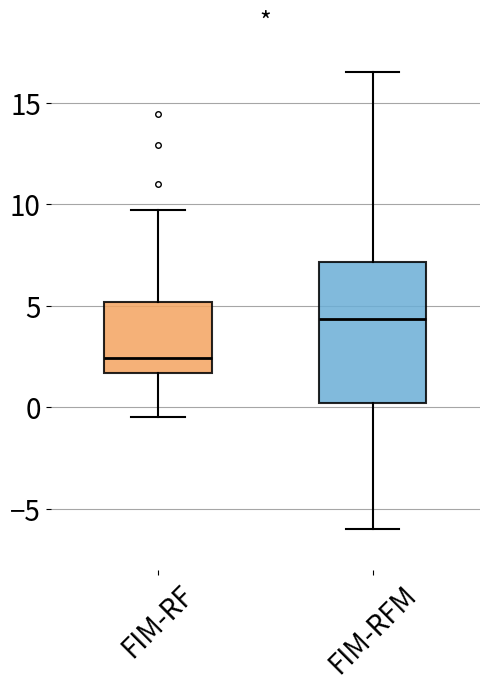

Comparing the boxes themselves (not the whiskers), which one is the tallest?

FIM-RFM